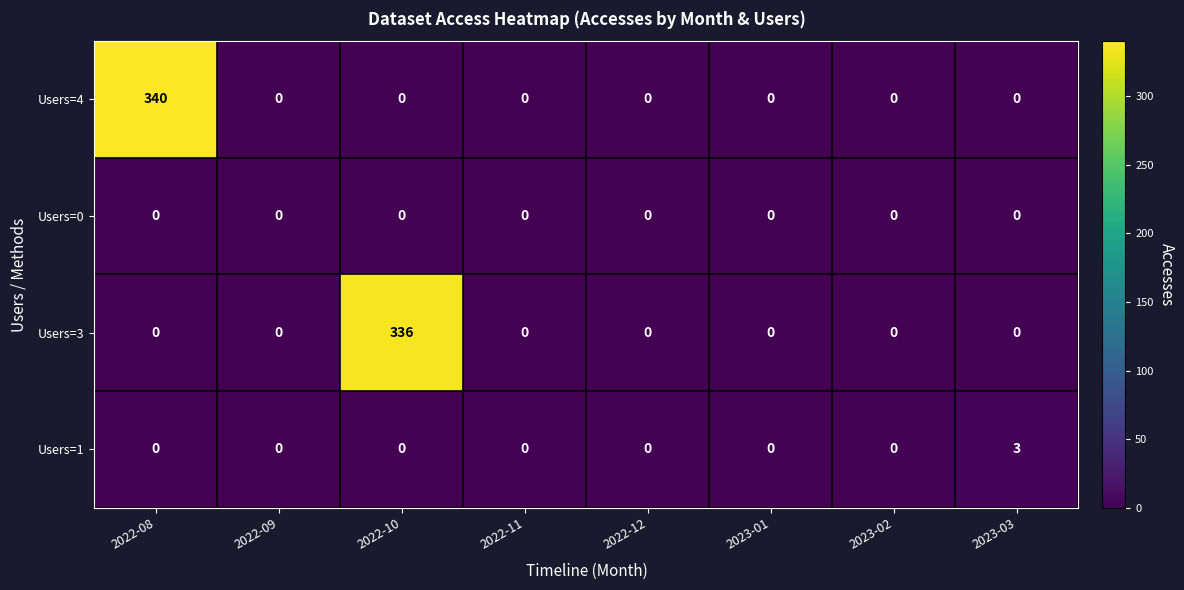

Where is Users=1 nearest to the value 1?

2022-08